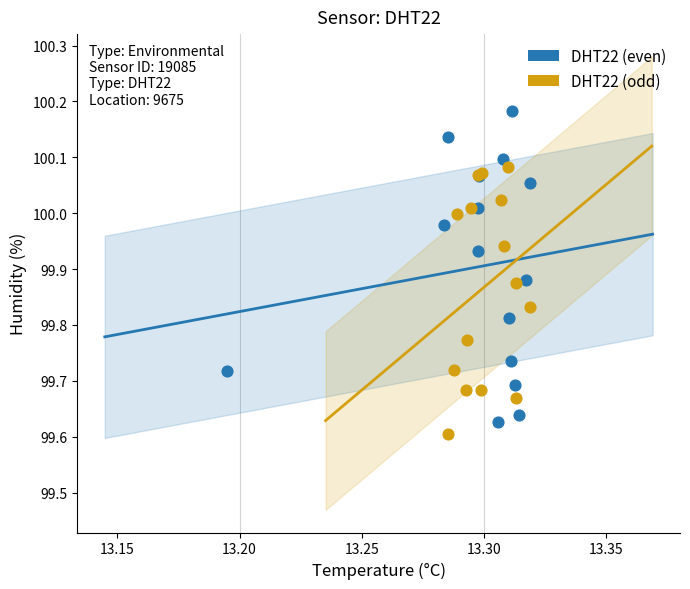

Which series contains the lowest Y value?

DHT22 (odd)